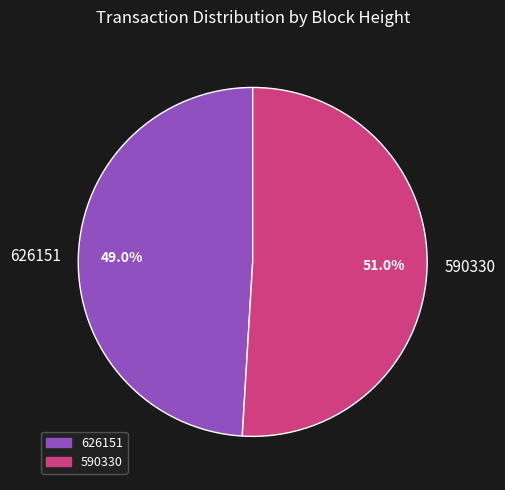

Is there a majority slice in this chart?

Yes